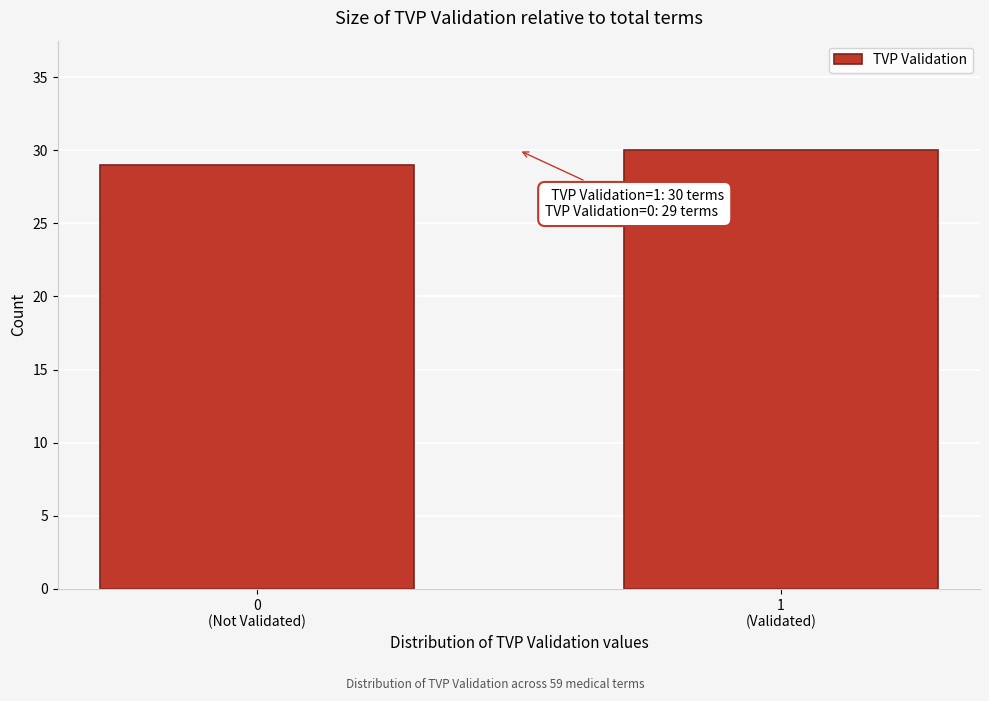

Reading left to right, list all the values displayed in this chart.

29	30